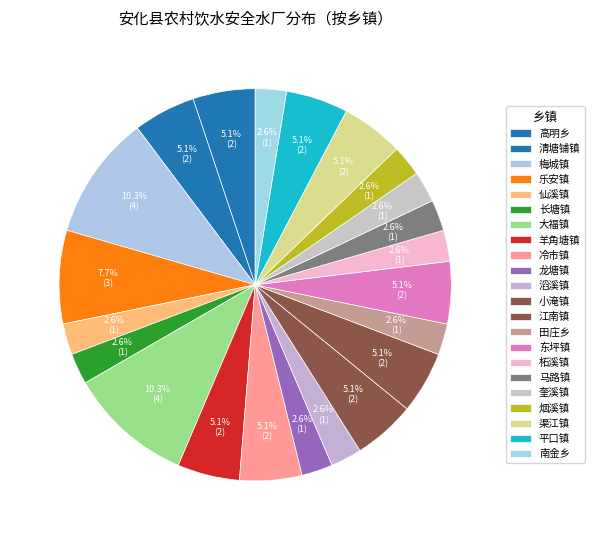

What is the largest slice in the pie chart?

梅城镇